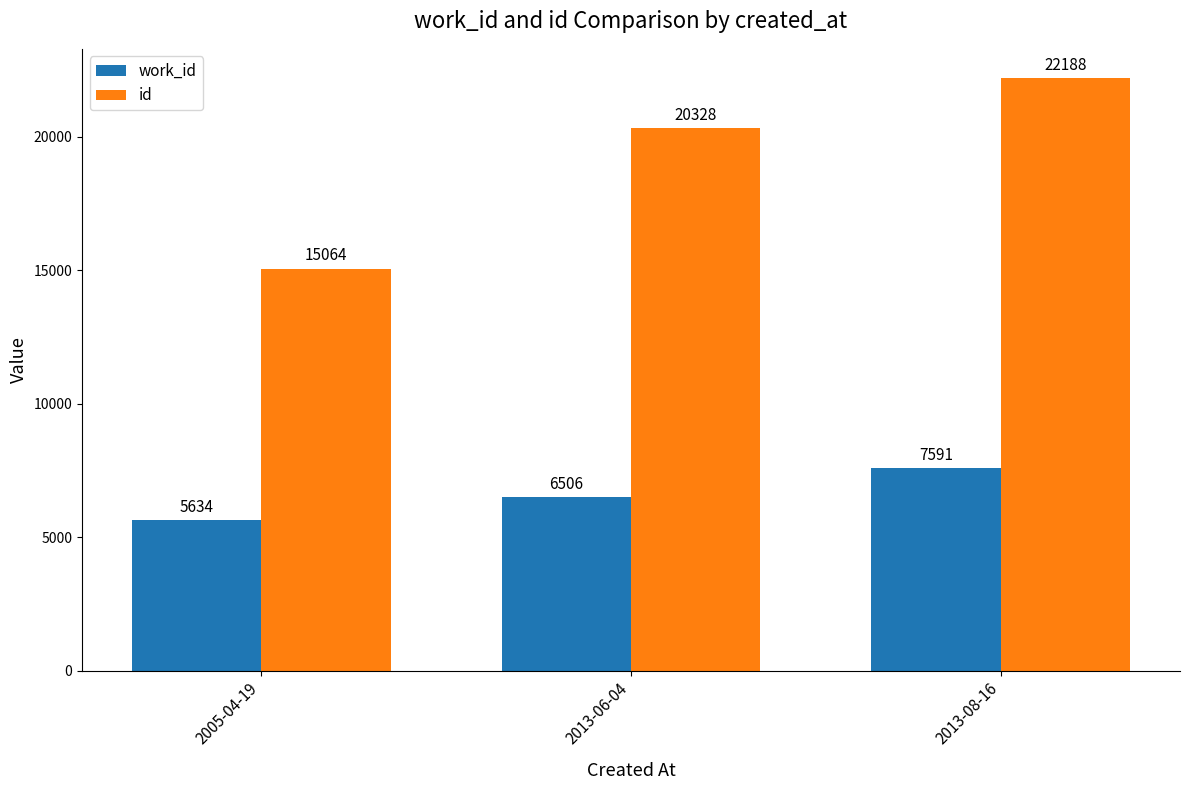

List the series in order of their peak value, lowest first.

work_id, id